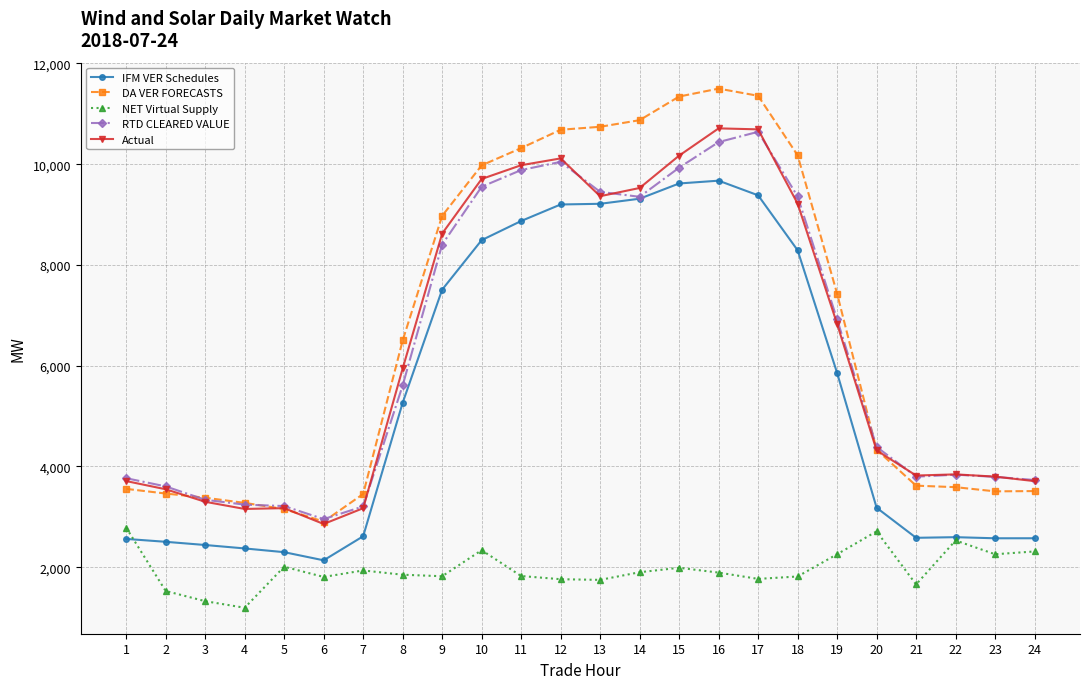

What is the spread (max minus min) of values at 22?

1311.7